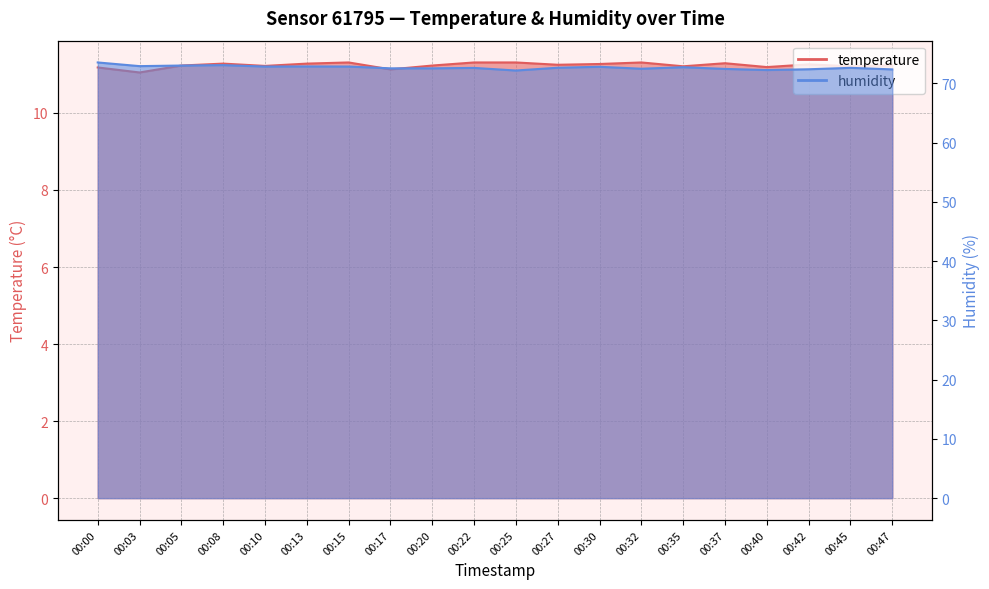

What is the highest value of the temperature series?

11.3